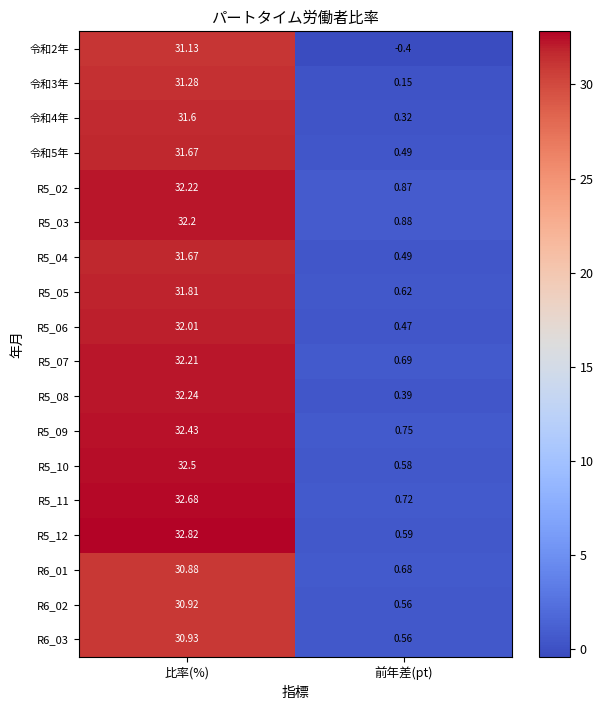

At which label does R5_06 reach its peak?

比率(%)